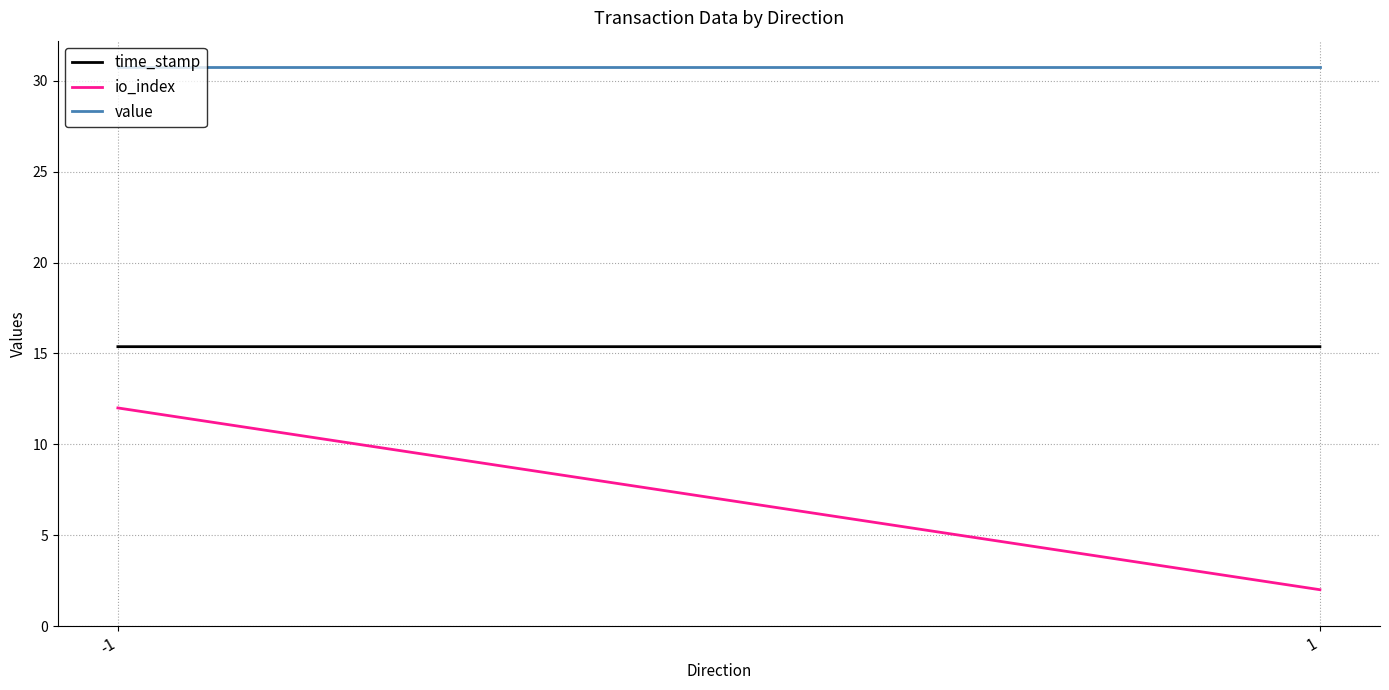

The value of value at -1 is 20.7. True or false?

False